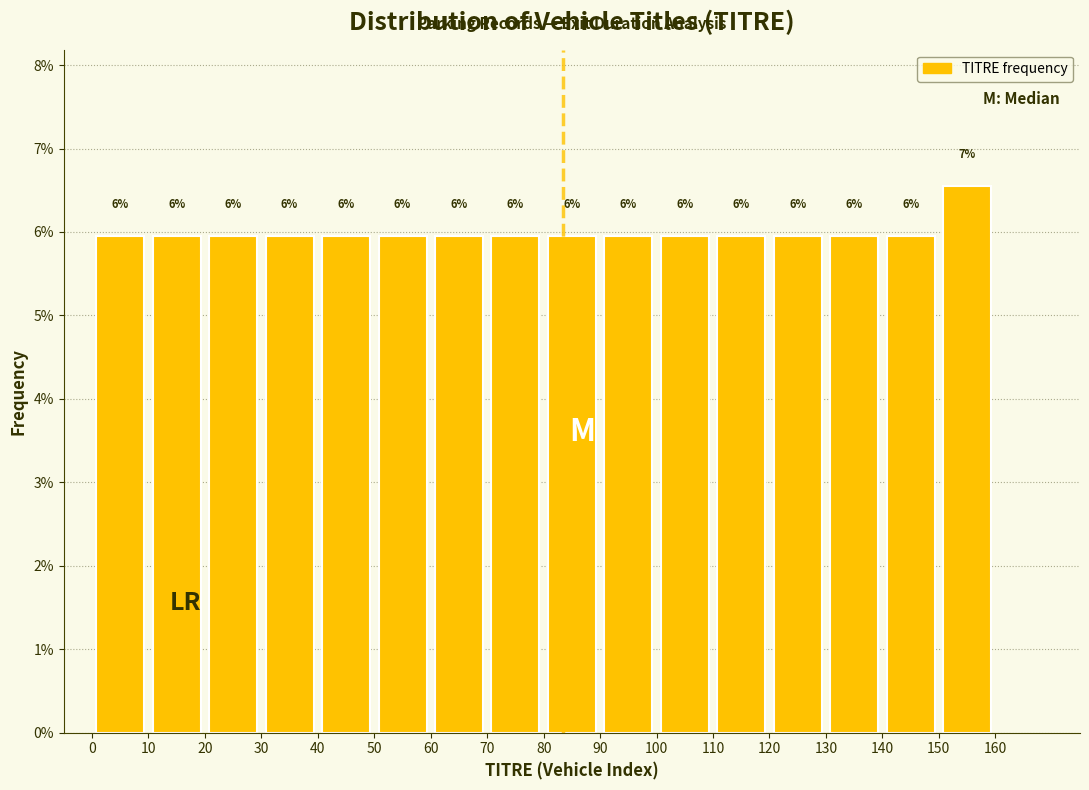

Which range on the x-axis has the tallest bar?

150 to 160